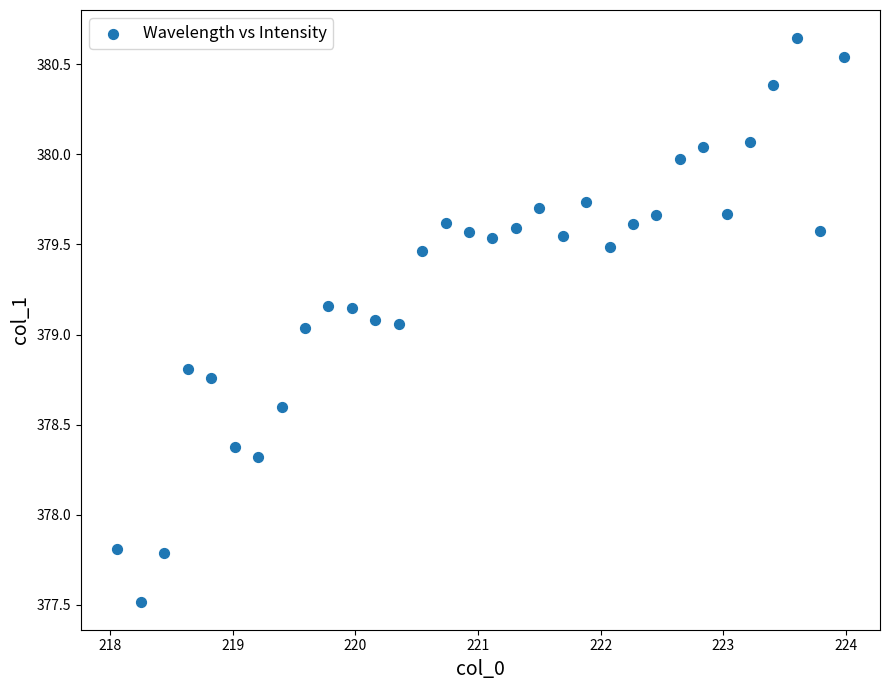

What is the range of Y values (max minus min)?

3.1